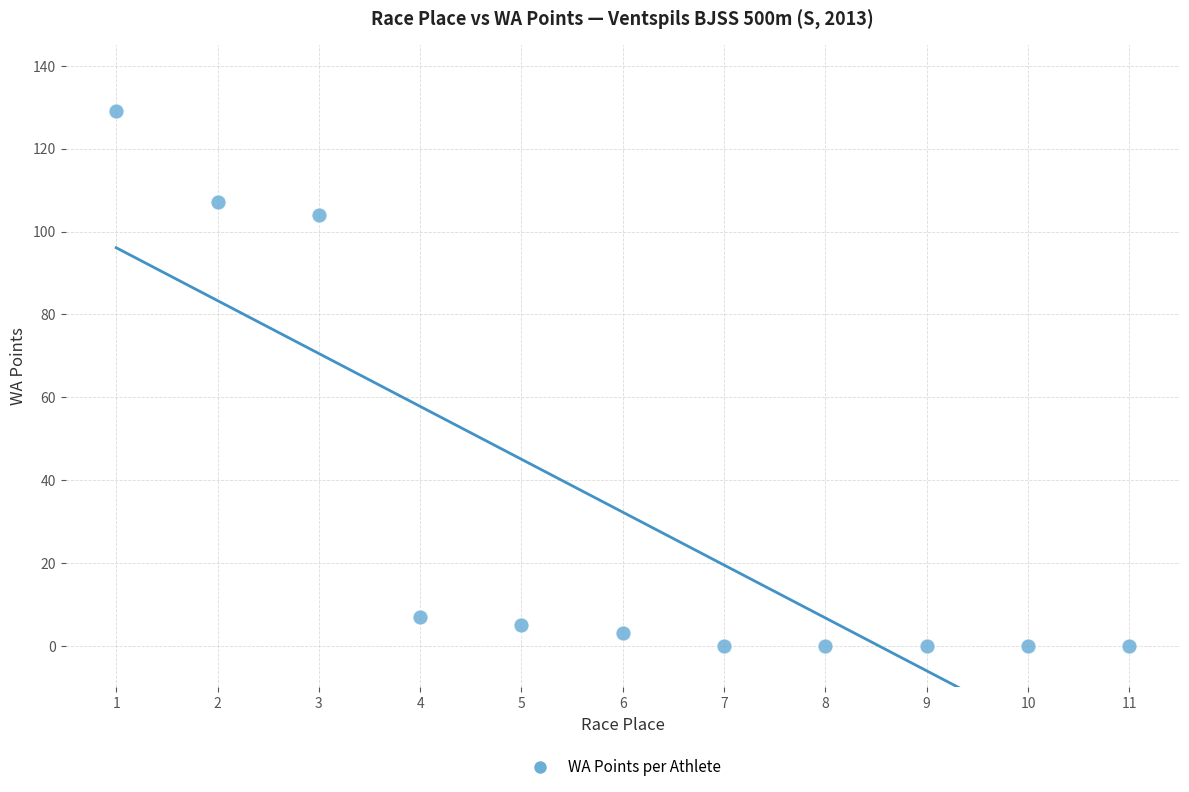

What is the range of Y values (max minus min)?

129